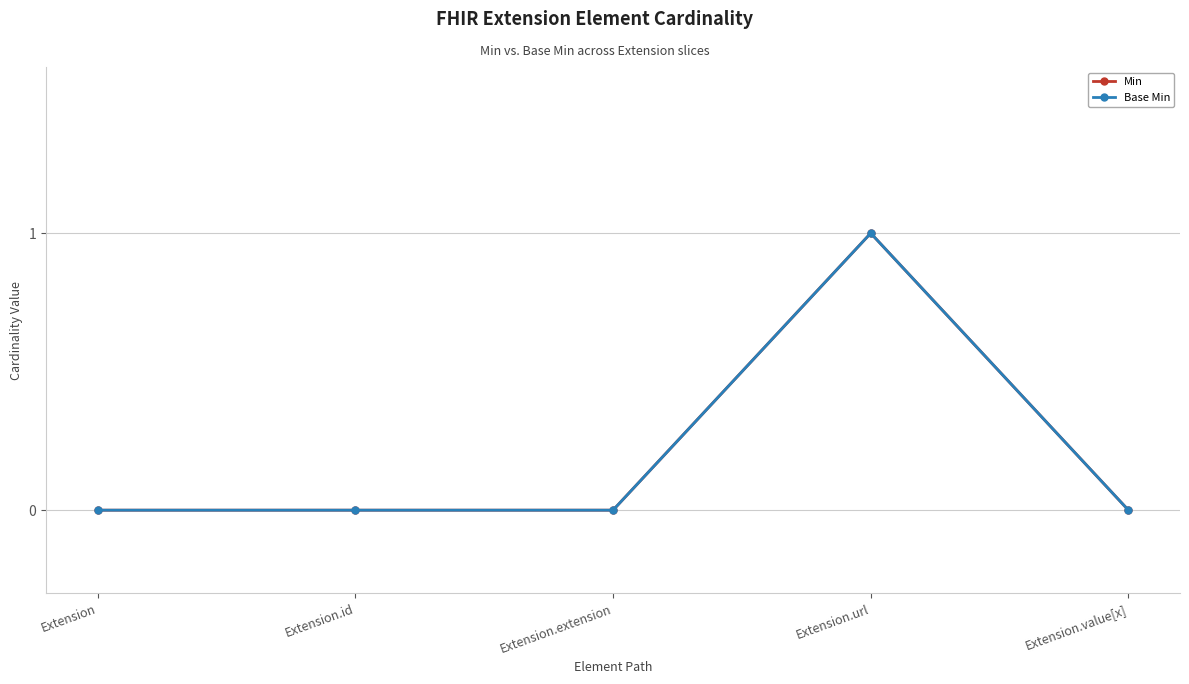

Is this an area chart (filled region under the line)?

No